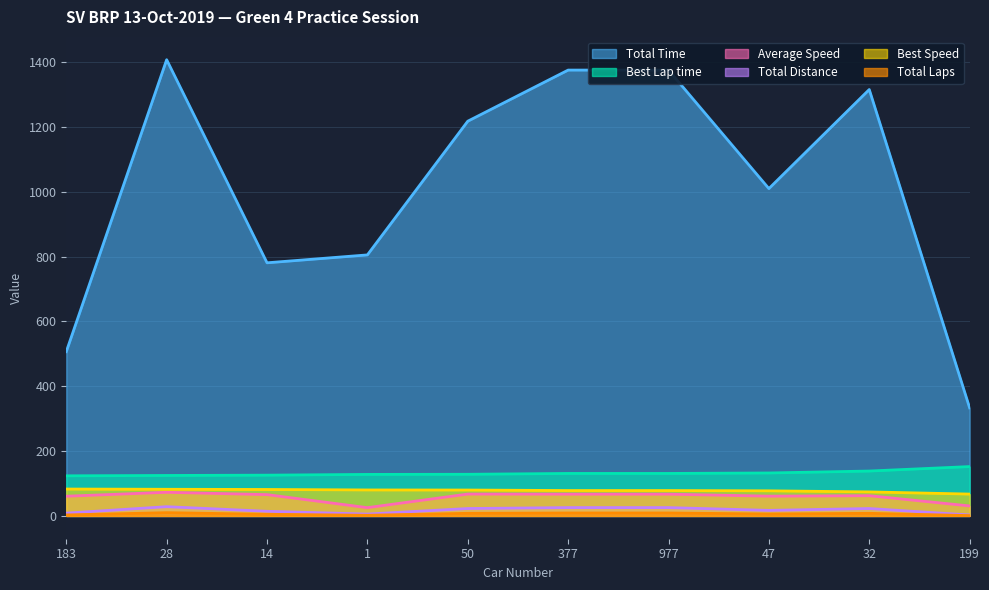

Reading left to right, transcribe all the data shown in this chart.

Total Laps: 183=8.6	28=28.5	14=14.2	1=5.7	50=22.8	377=25.6	977=25.6	47=17.1	32=22.8	199=2.9
Best Lap time: 183=123.7	28=124.8	14=125.8	1=128.1	50=128.5	377=131.1	977=131.1	47=132.5	32=138.5	199=152.3
Best Speed: 183=82.9	28=82.2	14=81.6	1=80.1	50=79.9	377=78.3	977=78.3	47=77.4	32=74.1	199=67.4
Average Speed: 183=60.7	28=72.9	14=65.7	1=25.5	50=67.4	377=67.1	977=67.1	47=60.9	32=62.4	199=30.8
Total Distance: 183=3.0	28=10.0	14=5.0	1=2.0	50=8.0	377=9.0	977=9.0	47=6.0	32=8.0	199=1.0
Total Time: 183=506.9	28=1407.8	14=781.1	1=805.4	50=1218.0	377=1375.7	977=1375.7	47=1010.0	32=1315.7	199=333.4